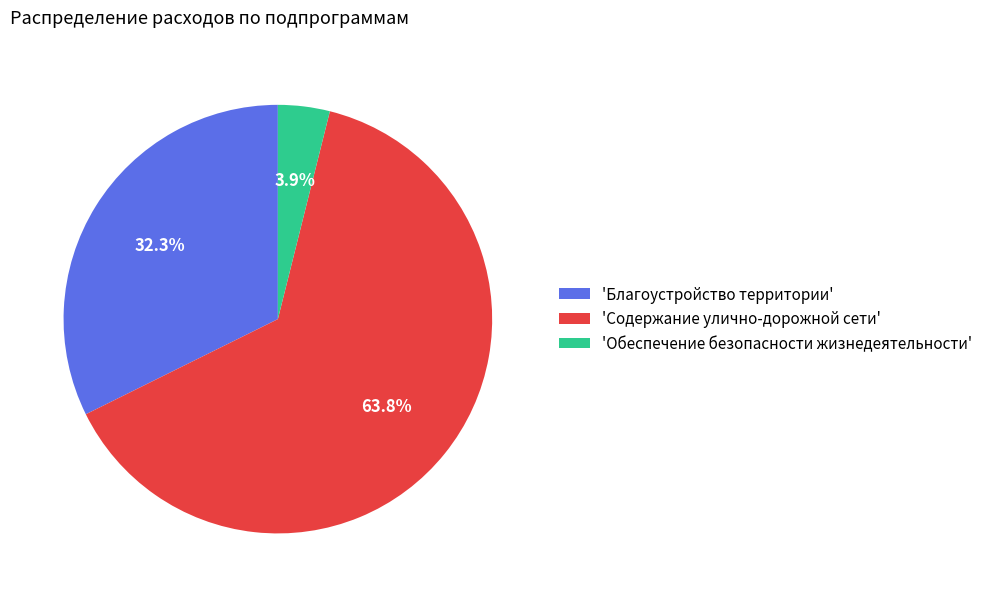

What is the smallest slice in the pie chart?

'Обеспечение безопасности жизнедеятельности'